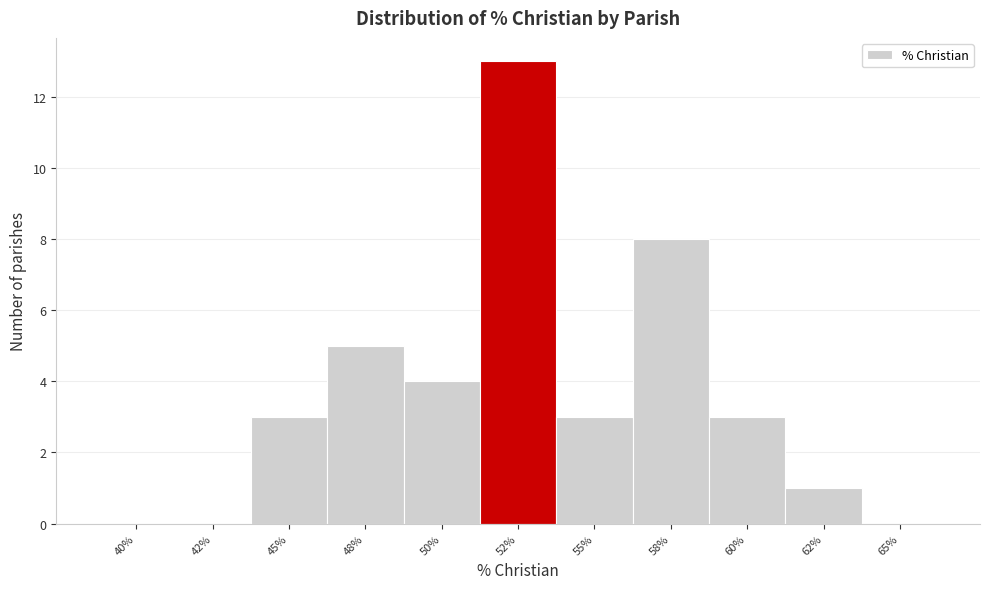

Reading left to right, transcribe all the data shown in this chart.

40%=0	42%=0	45%=3	48%=5	50%=4	52%=13	55%=3	58%=8	60%=3	62%=1	65%=0